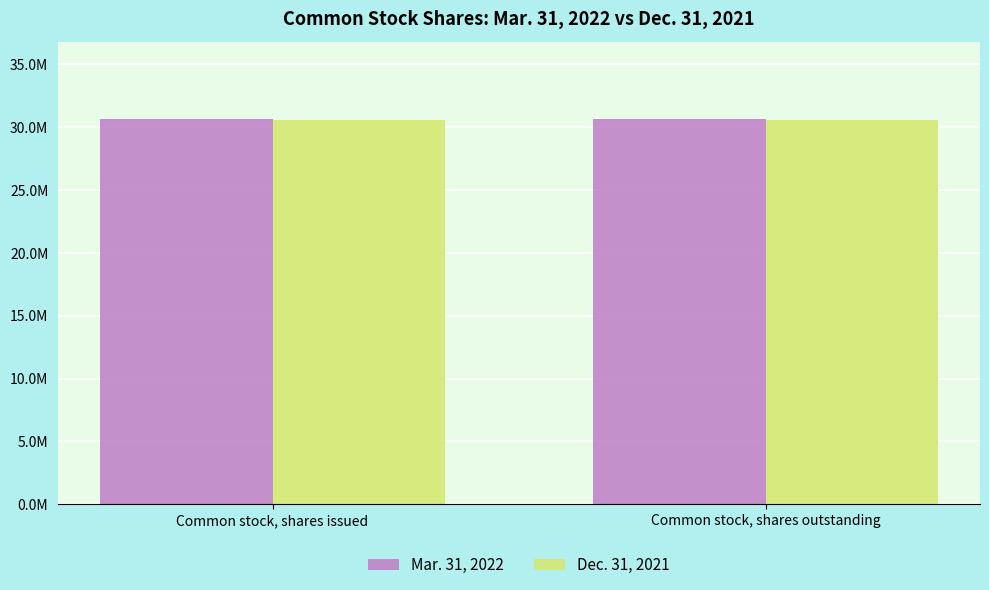

At which label does Dec. 31, 2021 reach its peak?

Common stock, shares issued